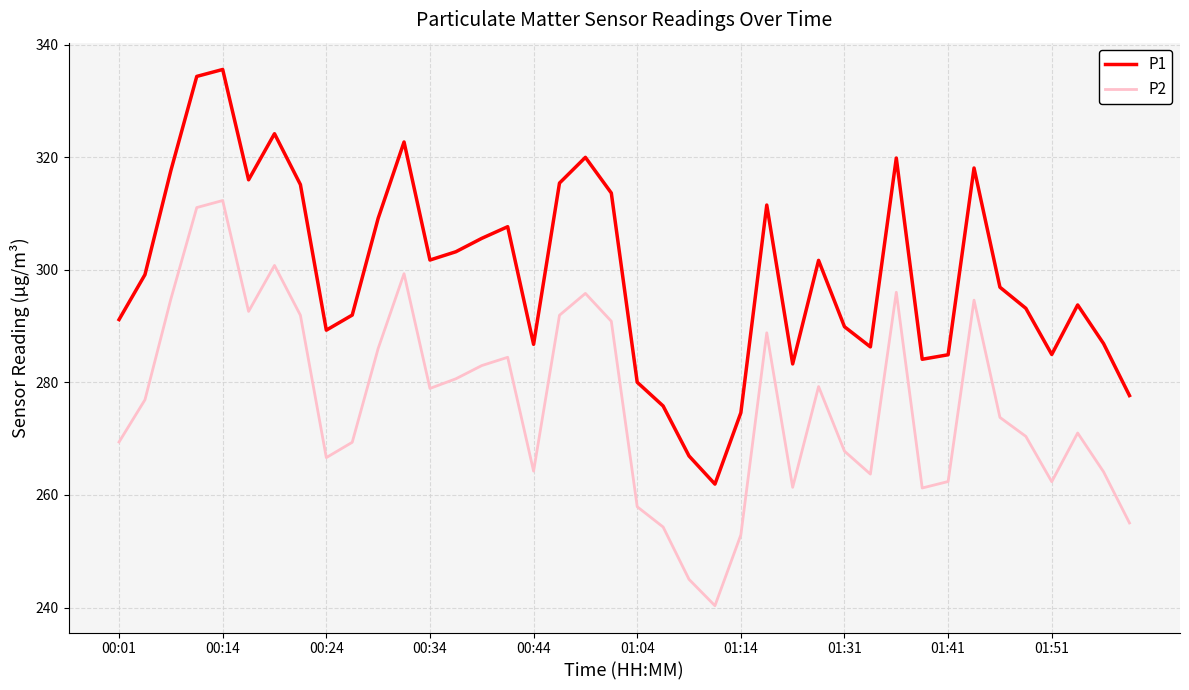

What is the difference between the maximum and minimum values in the P1 series?

73.7